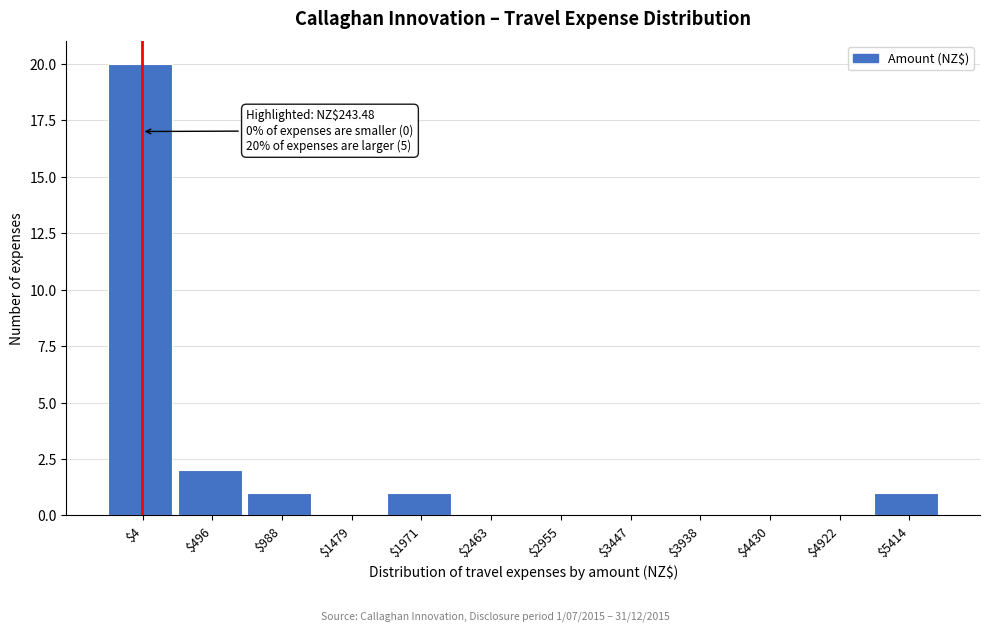

What is the greatest value displayed?

20